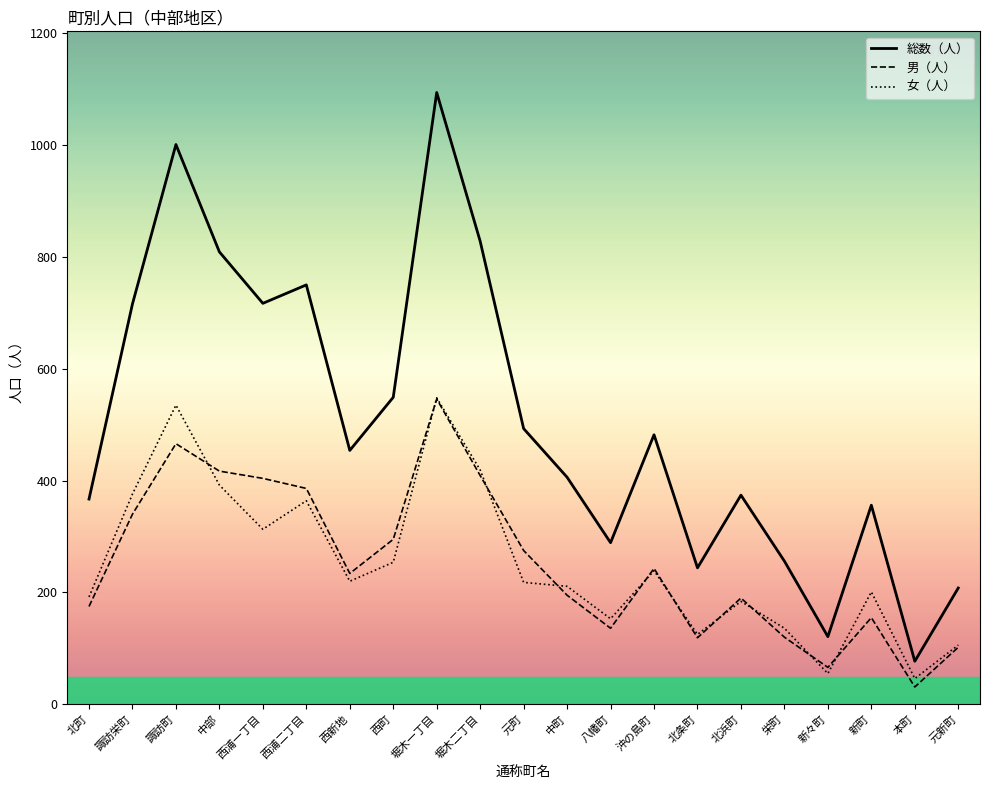

What is the difference between the maximum and minimum values in the 女（人） series?

502